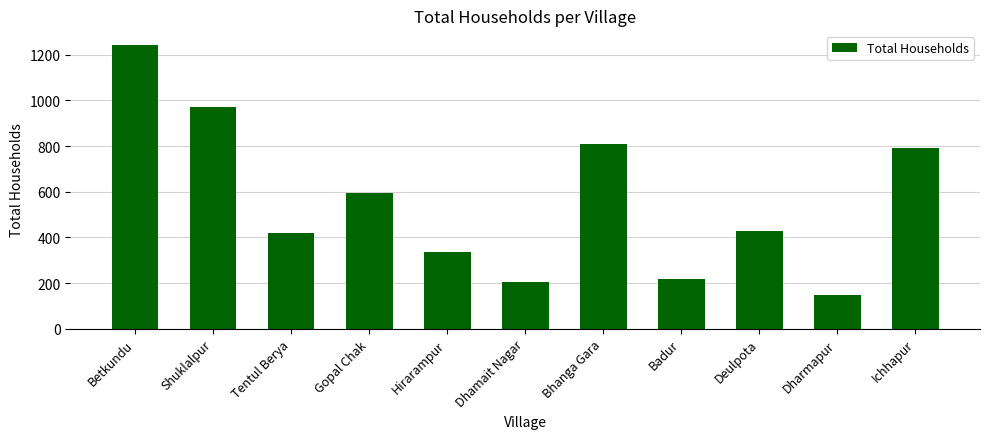

How many distinct data groups are displayed?

1